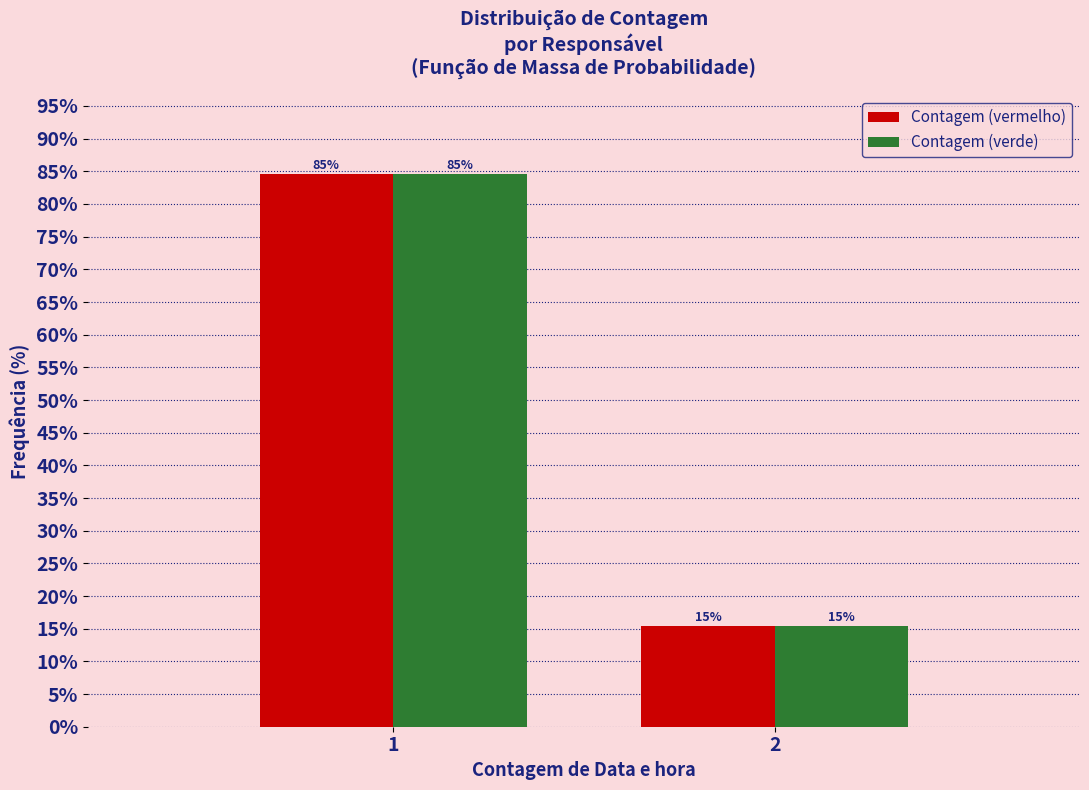

What is the maximum value shown in the chart?

84.6